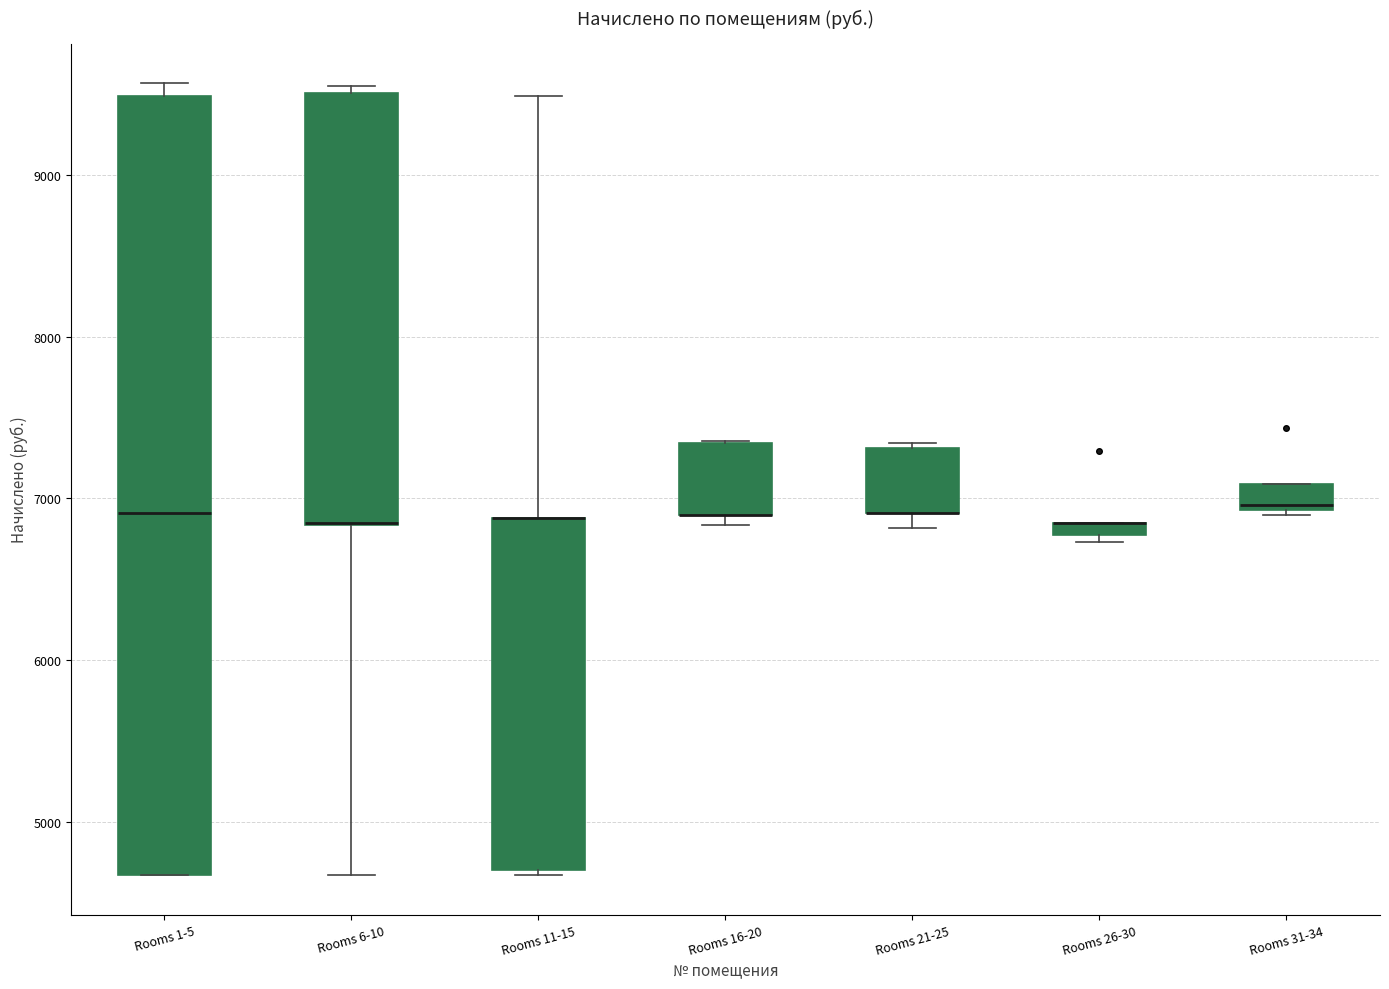

Which box is the tallest, from its lower edge to its upper edge?

Rooms 1-5